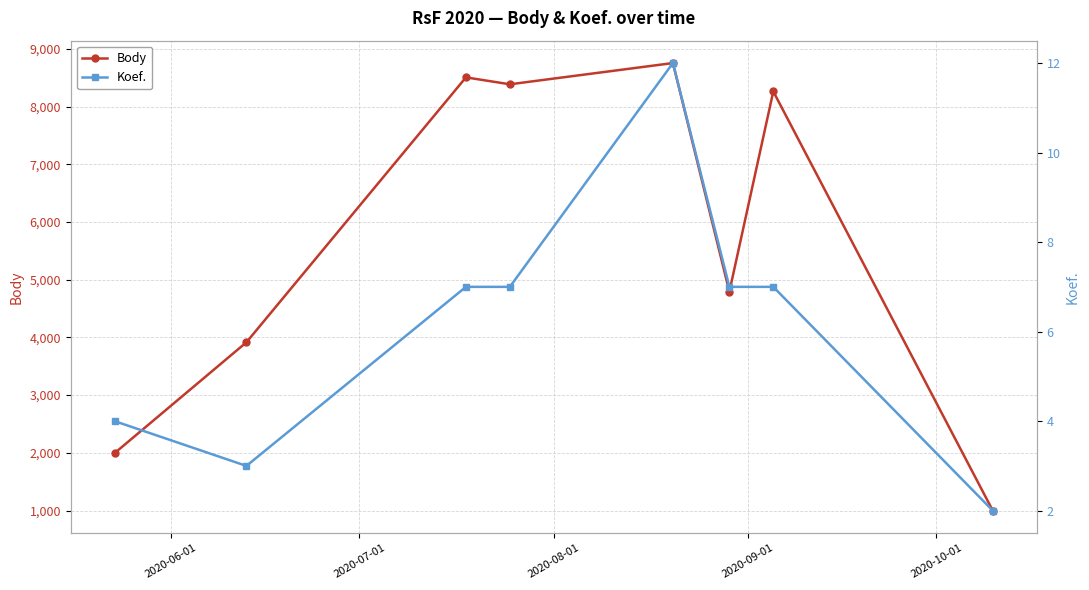

What is the highest value of the Koef. series?

12